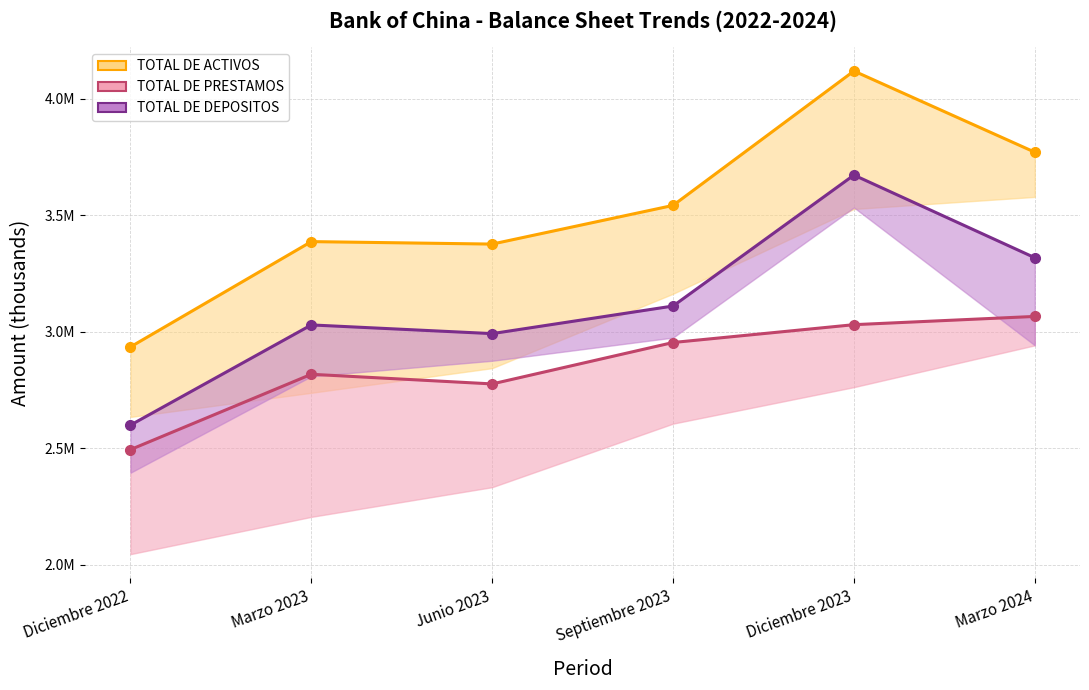

Reading left to right, list all the values displayed in this chart.

TOTAL DE ACTIVOS: 2935410.2	3387348.8	3376741.4	3542739.9	4119508.4	3771129.0
TOTAL DE PRESTAMOS: 2494656.1	2817962.2	2776592.4	2954332.4	3030841.8	3066258.2
TOTAL DE DEPOSITOS: 2599849.2	3029791.5	2992483.3	3110914.1	3672891.6	3318277.8